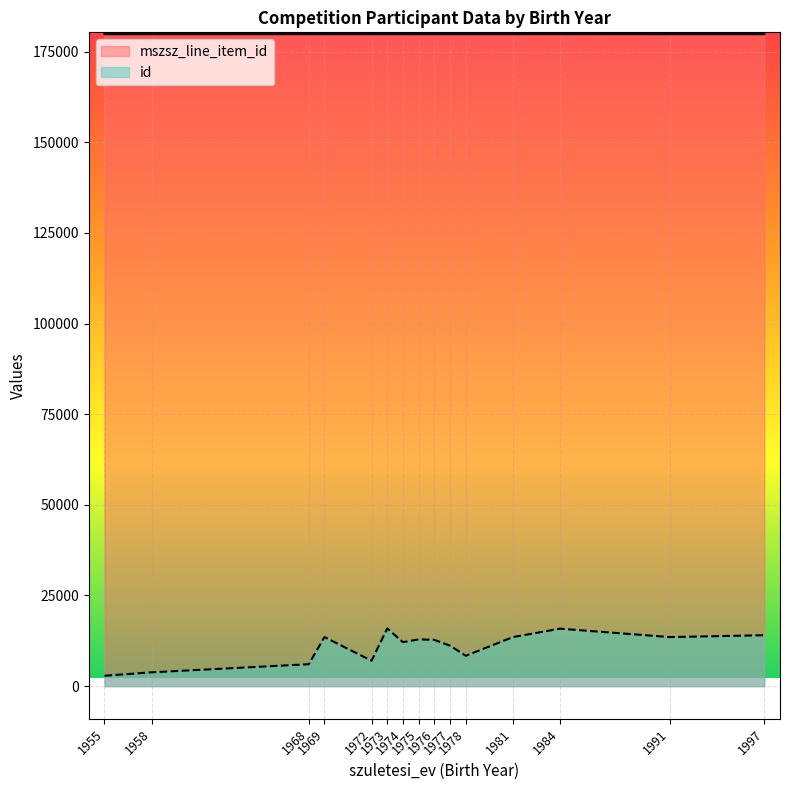

True or false: id and mszsz_line_item_id intersect in this chart.

False